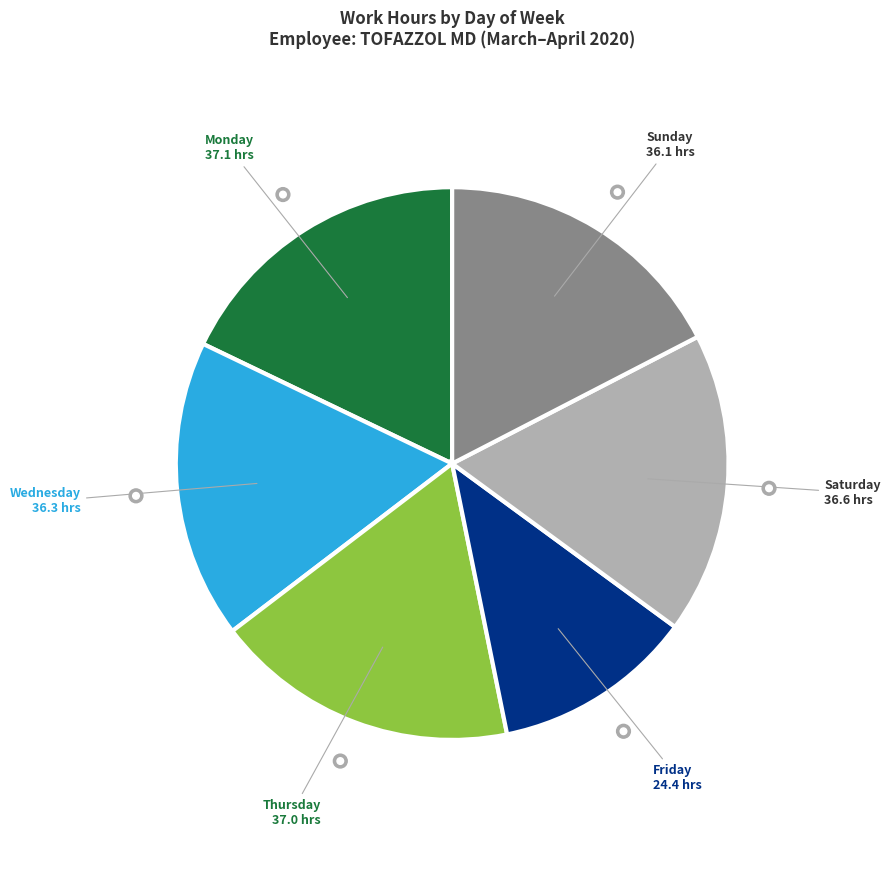

Does any single category account for the majority?

No